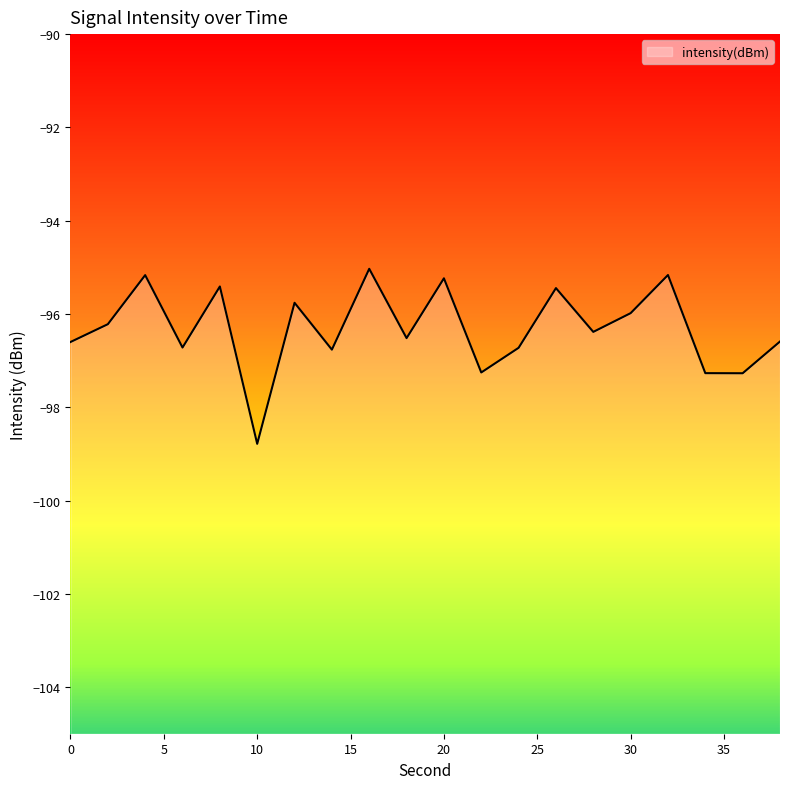

What is the difference between the maximum and minimum values?

3.8